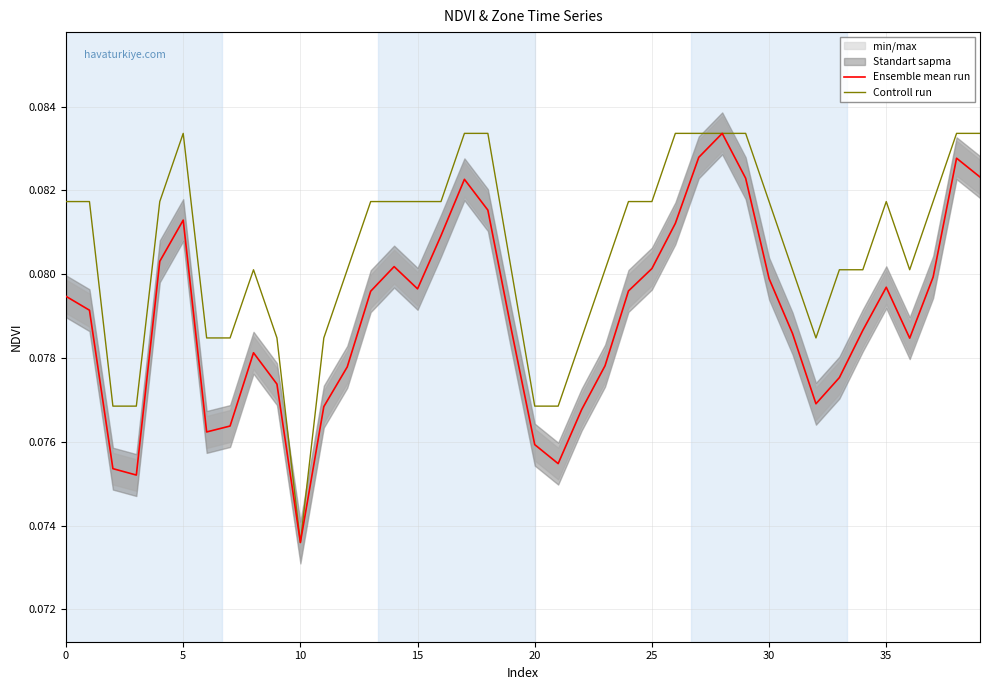

Which series has the widest spread of values?

Ensemble mean run